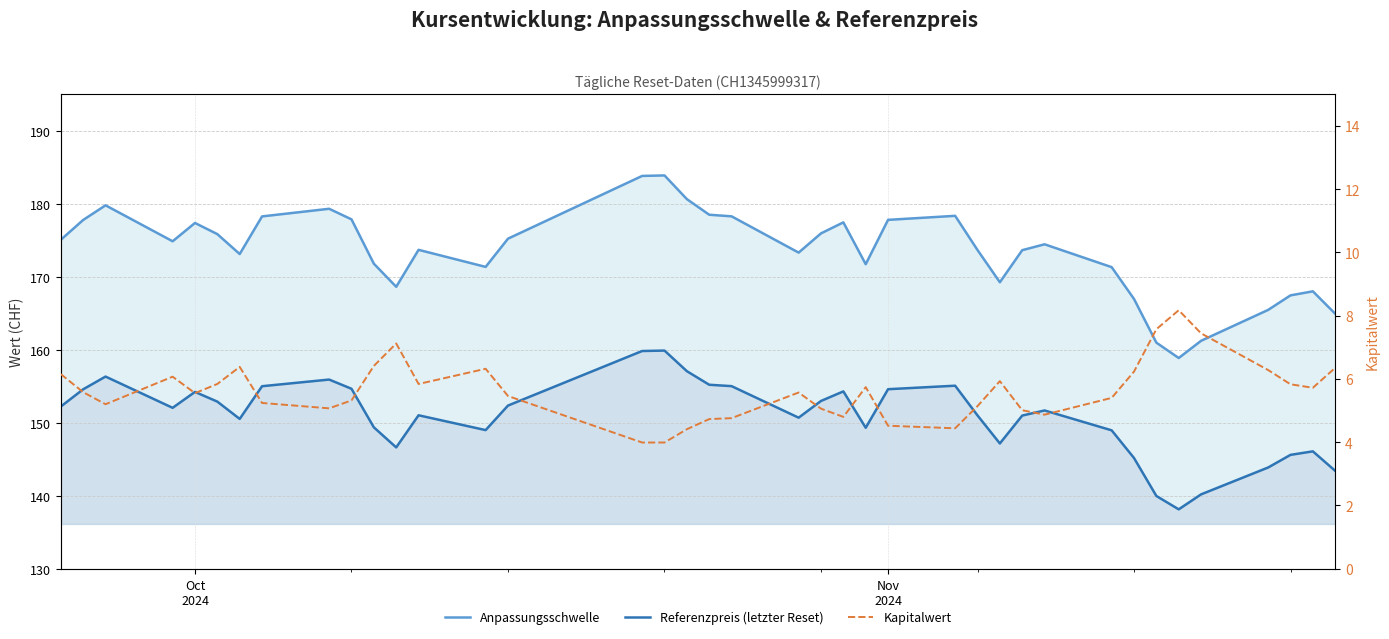

How many interior local peaks does the Kapitalwert series have?

8